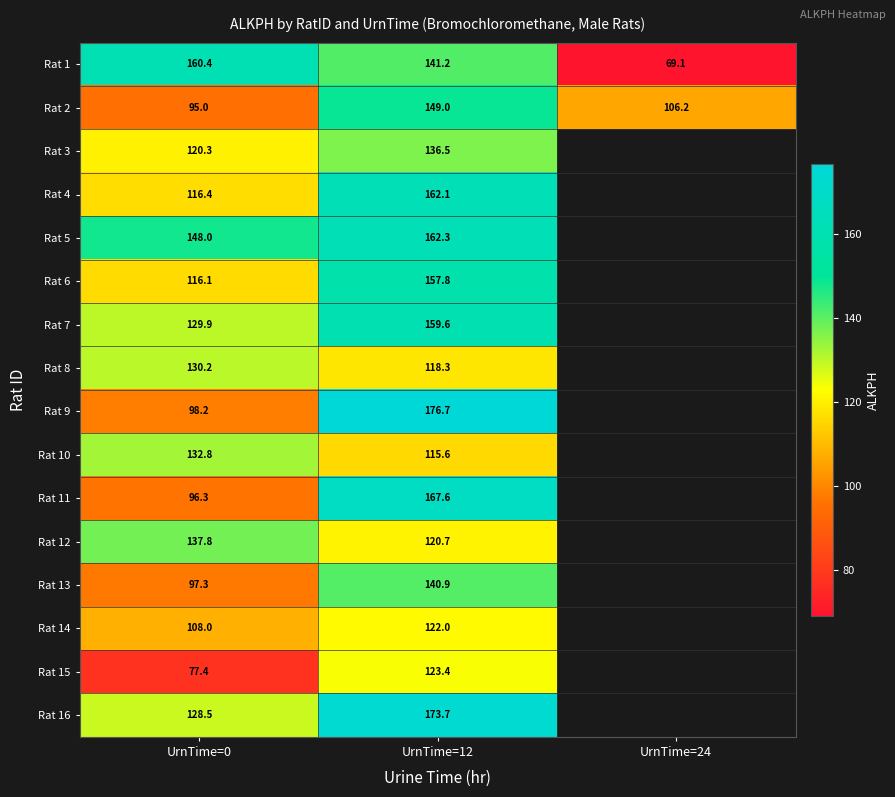

At which label does Rat 3 first exceed 136?

UrnTime=12